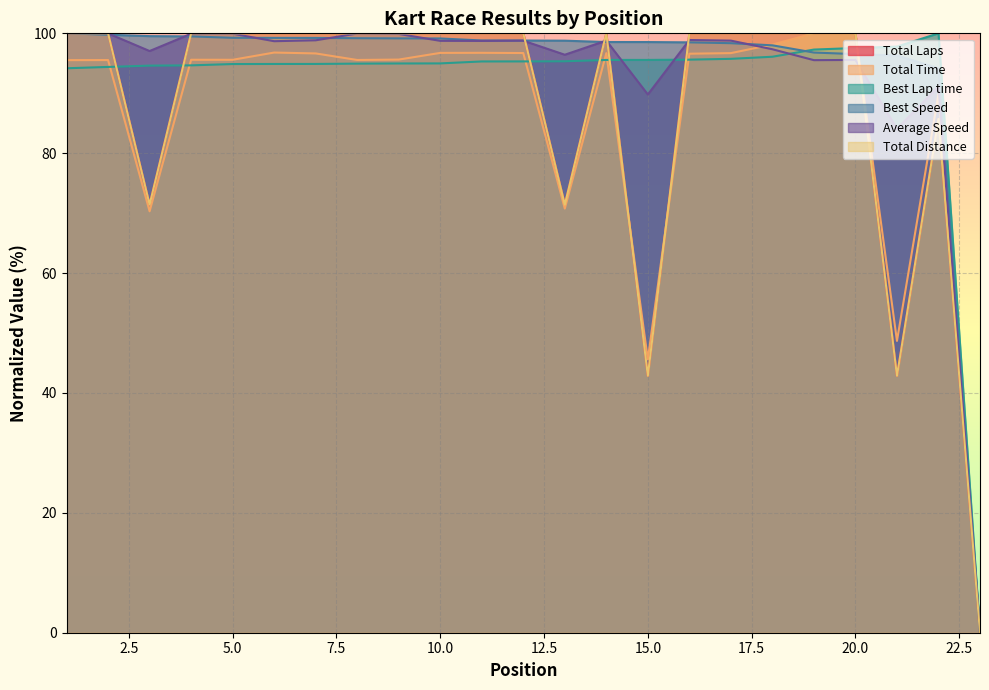

What are all the series names shown in the legend?

Total Laps, Total Time, Best Lap time, Best Speed, Average Speed, Total Distance